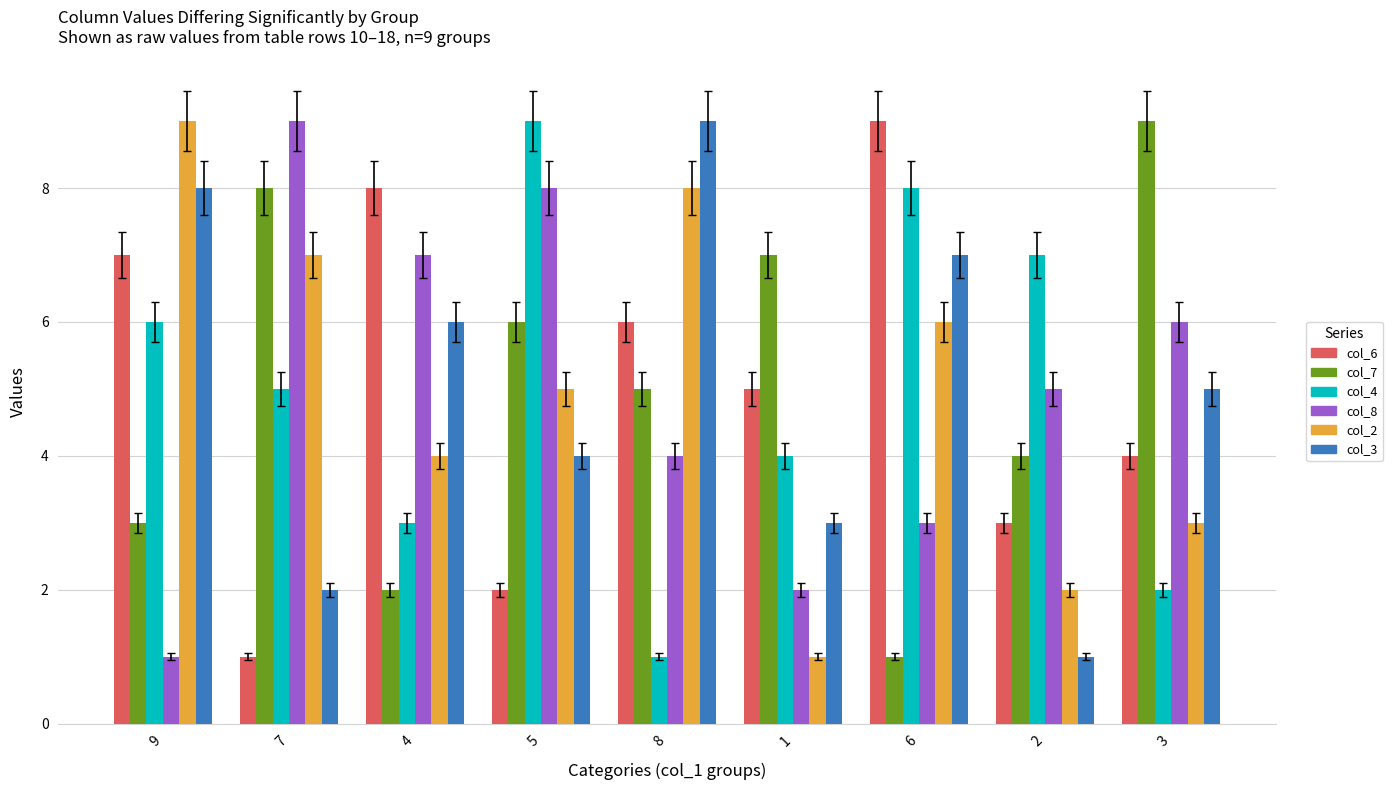

Reading left to right, extract all data points from this chart.

col_6: 9=7	7=1	4=8	5=2	8=6	1=5	6=9	2=3	3=4
col_7: 9=3	7=8	4=2	5=6	8=5	1=7	6=1	2=4	3=9
col_4: 9=6	7=5	4=3	5=9	8=1	1=4	6=8	2=7	3=2
col_8: 9=1	7=9	4=7	5=8	8=4	1=2	6=3	2=5	3=6
col_2: 9=9	7=7	4=4	5=5	8=8	1=1	6=6	2=2	3=3
col_3: 9=8	7=2	4=6	5=4	8=9	1=3	6=7	2=1	3=5